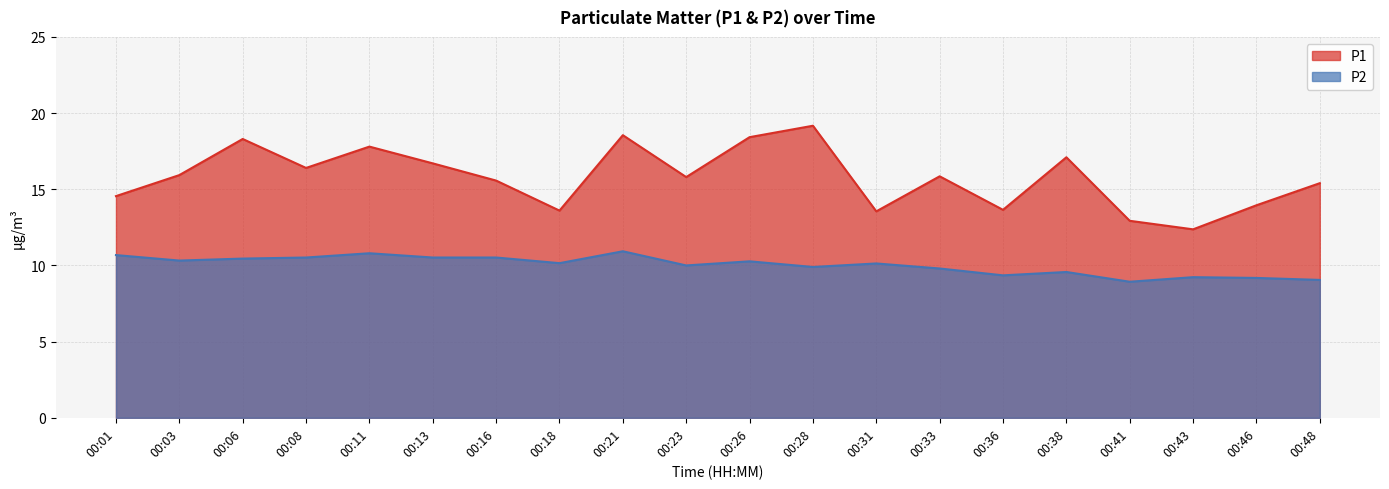

What is the difference between the highest and lowest values at 00:46?

4.8